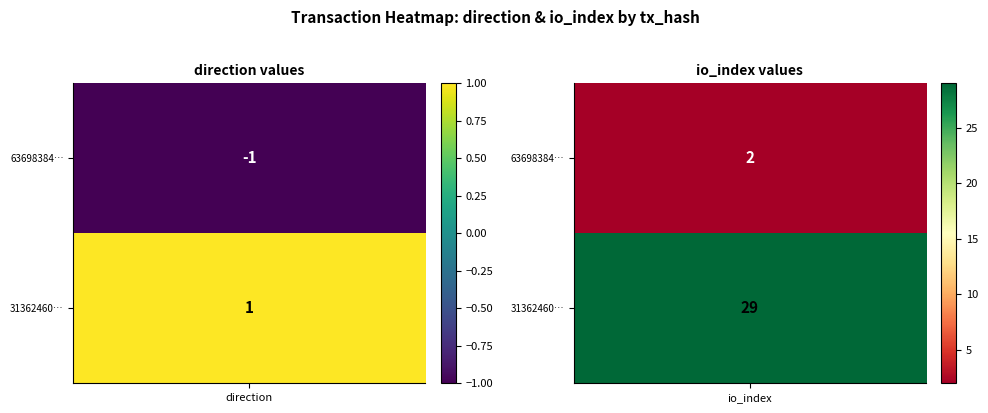

Which series changed the most between 0 and 1?

31362460da1ff3a7bcd1ffcd5018068d5fa22ce